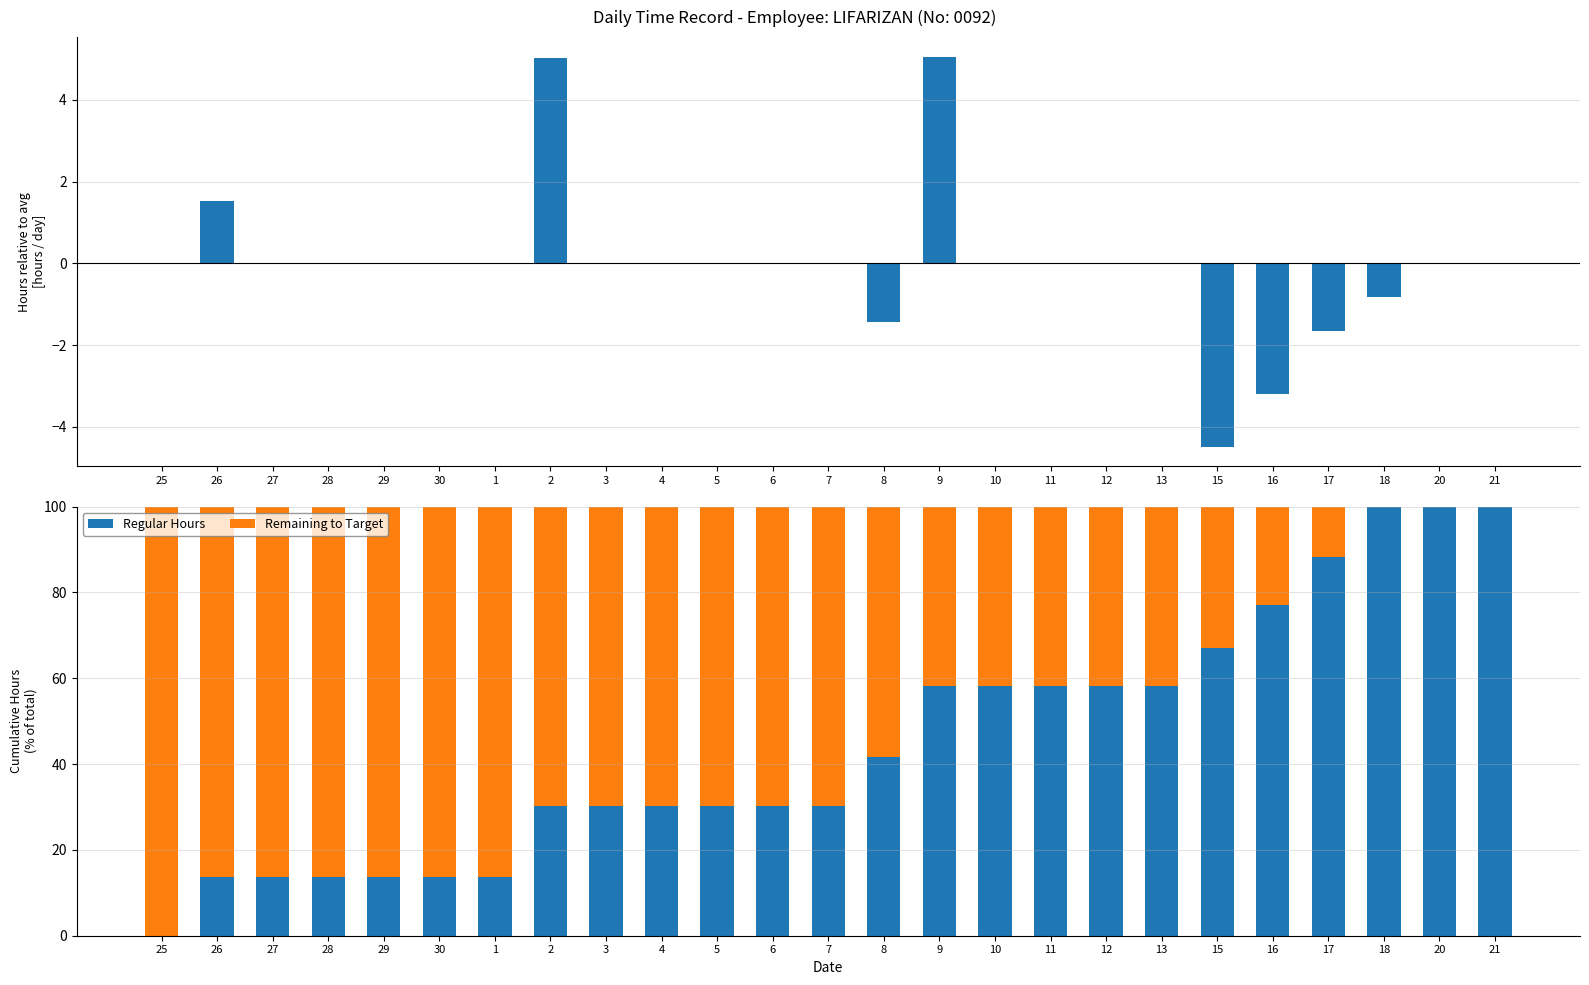

Rank the series by their maximum value, from highest to lowest.

Regular Hours, Remaining to Target, Regular Hours (net)